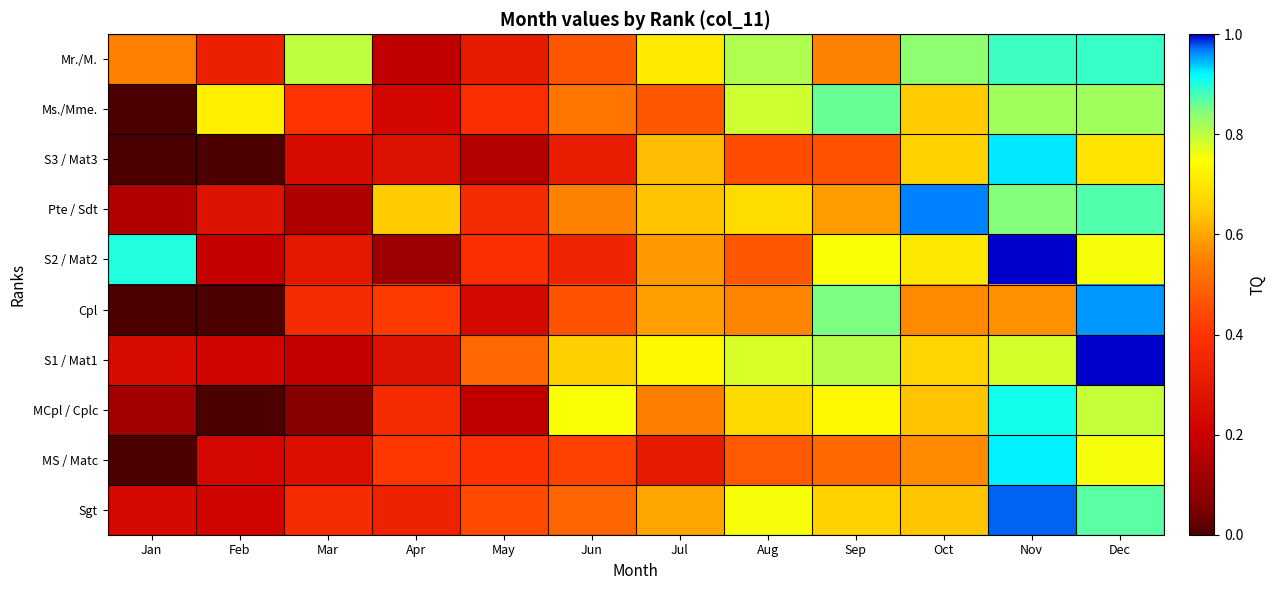

Reading right to left, list all the values displayed in this chart.

Mr./M.: Dec=0.9	Nov=0.9	Oct=0.8	Sep=0.6	Aug=0.8	Jul=0.7	Jun=0.5	May=0.3	Apr=0.2	Mar=0.8	Feb=0.3	Jan=0.6
Ms./Mme.: Dec=0.8	Nov=0.8	Oct=0.7	Sep=0.9	Aug=0.8	Jul=0.5	Jun=0.5	May=0.4	Apr=0.2	Mar=0.4	Feb=0.7	Jan=0.0
S3 / Mat3: Dec=0.7	Nov=0.9	Oct=0.7	Sep=0.5	Aug=0.5	Jul=0.6	Jun=0.3	May=0.2	Apr=0.3	Mar=0.2	Feb=0.0	Jan=0.0
Pte / Sdt: Dec=0.9	Nov=0.8	Oct=1.0	Sep=0.6	Aug=0.7	Jul=0.6	Jun=0.6	May=0.4	Apr=0.7	Mar=0.1	Feb=0.3	Jan=0.2
S2 / Mat2: Dec=0.8	Nov=1.0	Oct=0.7	Sep=0.8	Aug=0.5	Jul=0.6	Jun=0.3	May=0.4	Apr=0.1	Mar=0.3	Feb=0.2	Jan=0.9
Cpl: Dec=1.0	Nov=0.6	Oct=0.6	Sep=0.8	Aug=0.6	Jul=0.6	Jun=0.5	May=0.2	Apr=0.4	Mar=0.4	Feb=0.0	Jan=0.0
S1 / Mat1: Dec=1.0	Nov=0.8	Oct=0.7	Sep=0.8	Aug=0.8	Jul=0.7	Jun=0.7	May=0.5	Apr=0.3	Mar=0.2	Feb=0.2	Jan=0.2
MCpl / Cplc: Dec=0.8	Nov=0.9	Oct=0.6	Sep=0.7	Aug=0.7	Jul=0.5	Jun=0.8	May=0.2	Apr=0.4	Mar=0.1	Feb=0.0	Jan=0.1
MS / Matc: Dec=0.8	Nov=0.9	Oct=0.6	Sep=0.5	Aug=0.5	Jul=0.3	Jun=0.4	May=0.4	Apr=0.4	Mar=0.3	Feb=0.2	Jan=0.0
Sgt: Dec=0.9	Nov=1.0	Oct=0.6	Sep=0.7	Aug=0.8	Jul=0.6	Jun=0.5	May=0.4	Apr=0.3	Mar=0.4	Feb=0.2	Jan=0.2